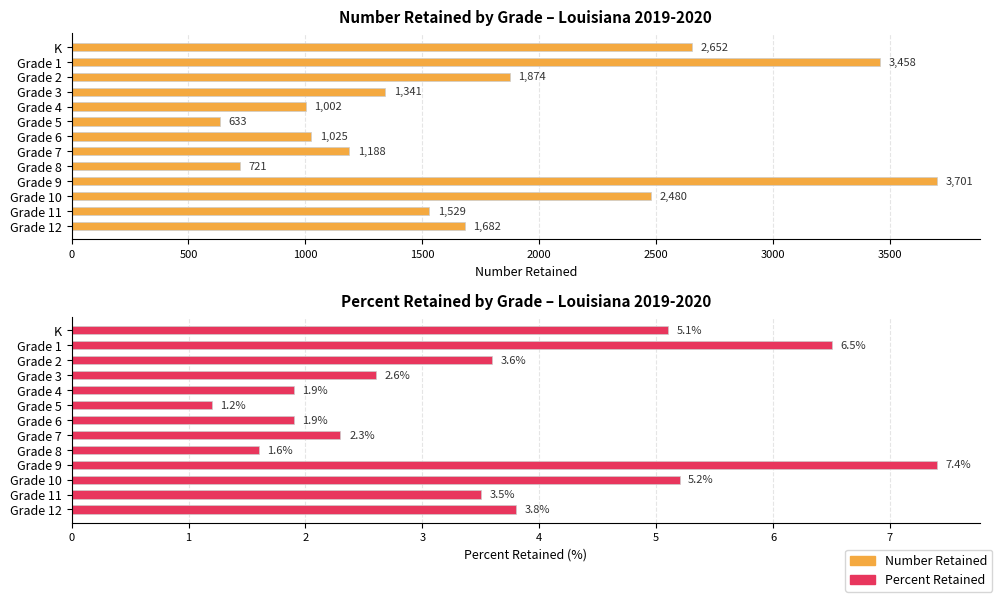

The Percent Retained series shows 7.4 at K. True or false?

False